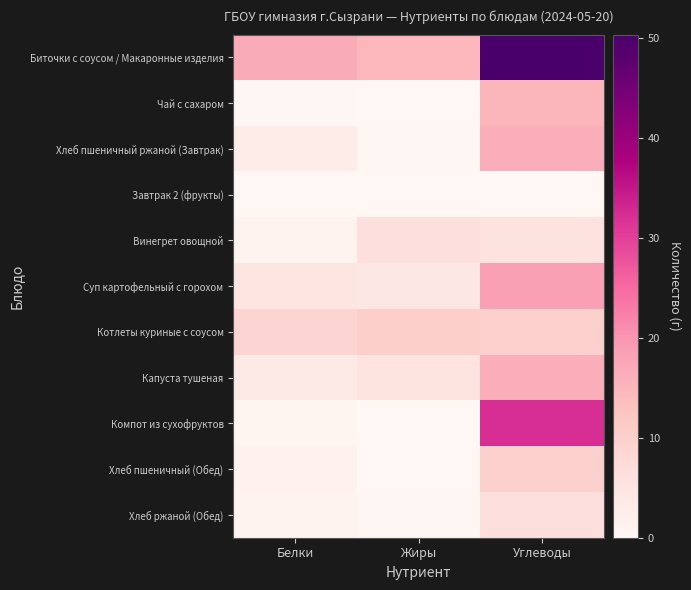

What is the maximum value shown in the chart?

50.3